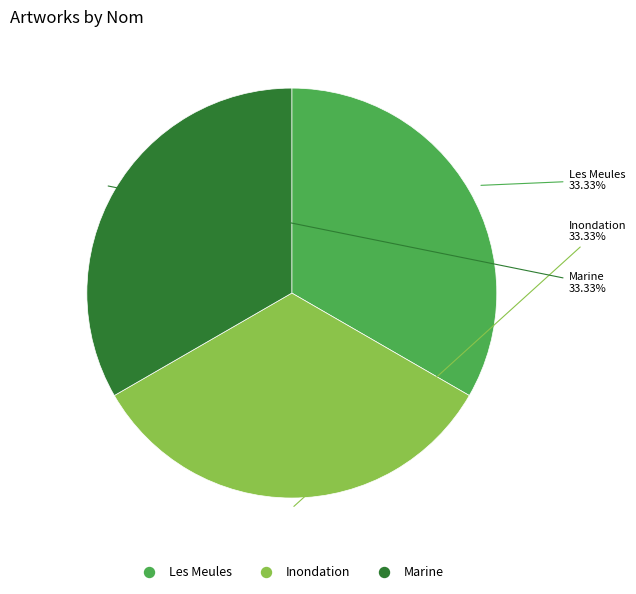

Combined, do Les Meules and Inondation account for over 50%?

Yes